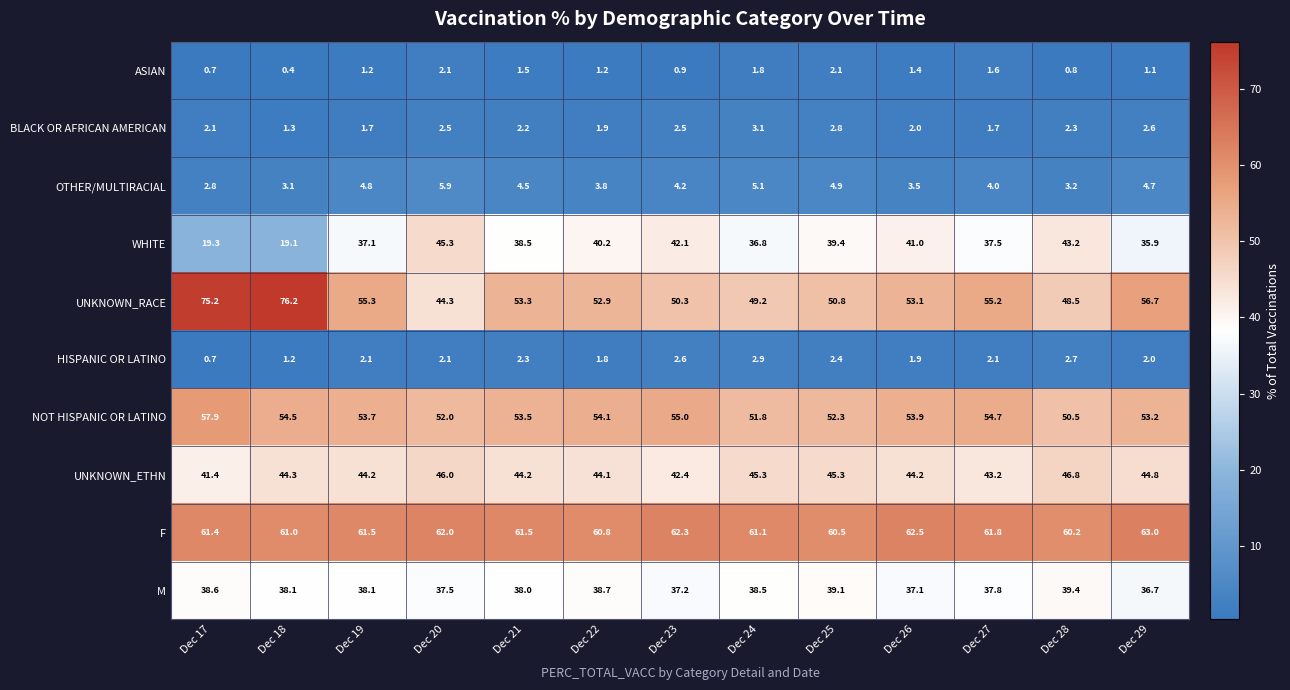

Between Dec 23 and Dec 28, which series saw the biggest shift?

NOT HISPANIC OR LATINO